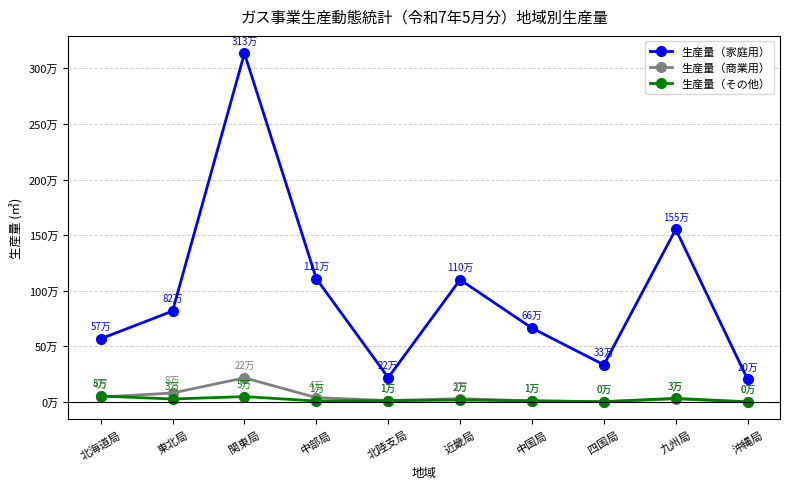

Reading left to right, transcribe all the data shown in this chart.

生産量（家庭用）: 567864	817044	3134458	1108409	218797	1099102	663872	333868	1552459	202457
生産量（商業用）: 43967	80395	216693	38926	12512	29449	9842	2610	27359	1240
生産量（その他）: 53267	26513	48216	8342	11473	17623	9459	2196	32654	23